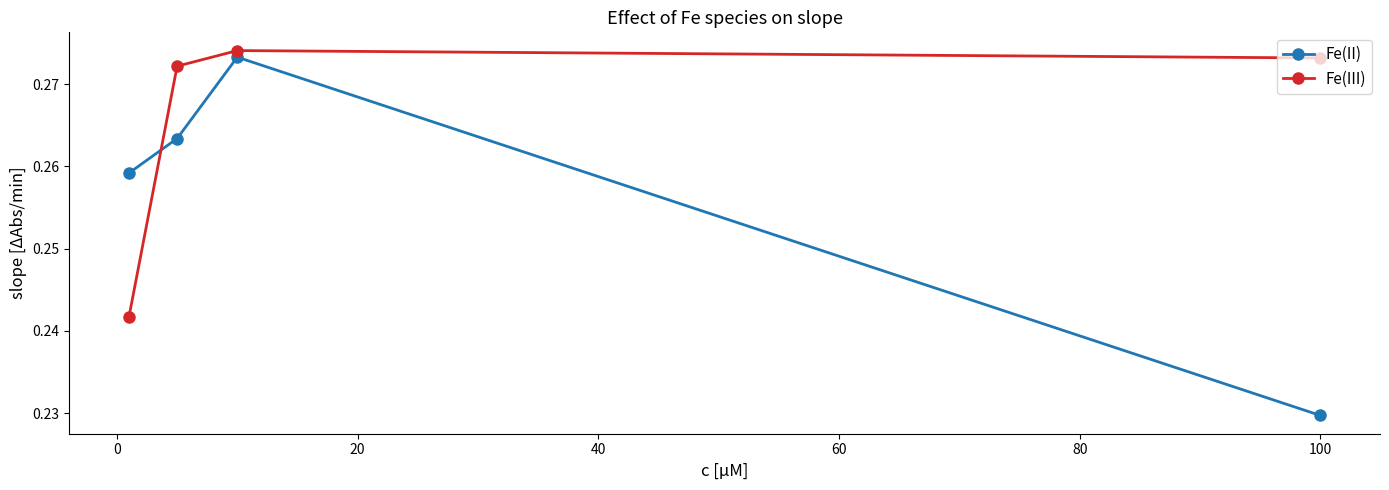

Which series has the largest total across all categories?

Fe(III)